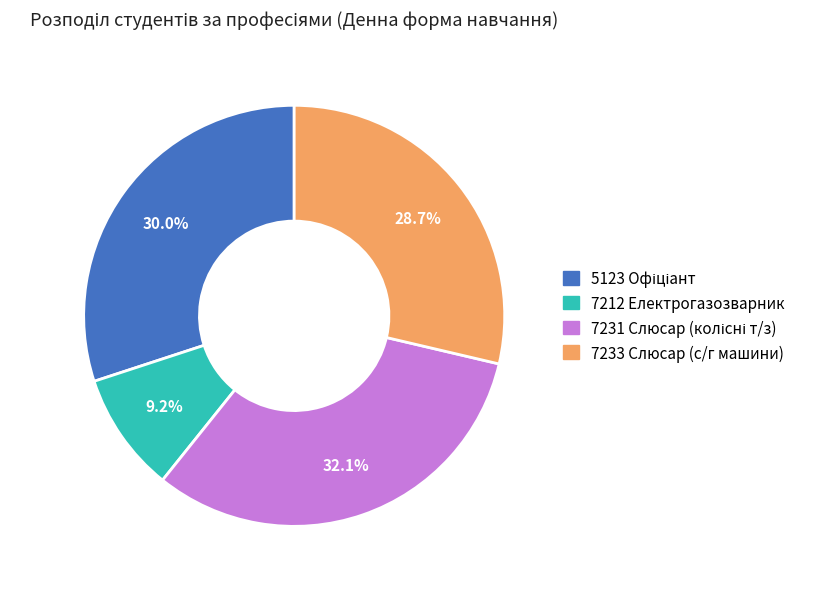

To the nearest percent, what is the difference between the largest and smallest slice percentages?

23%